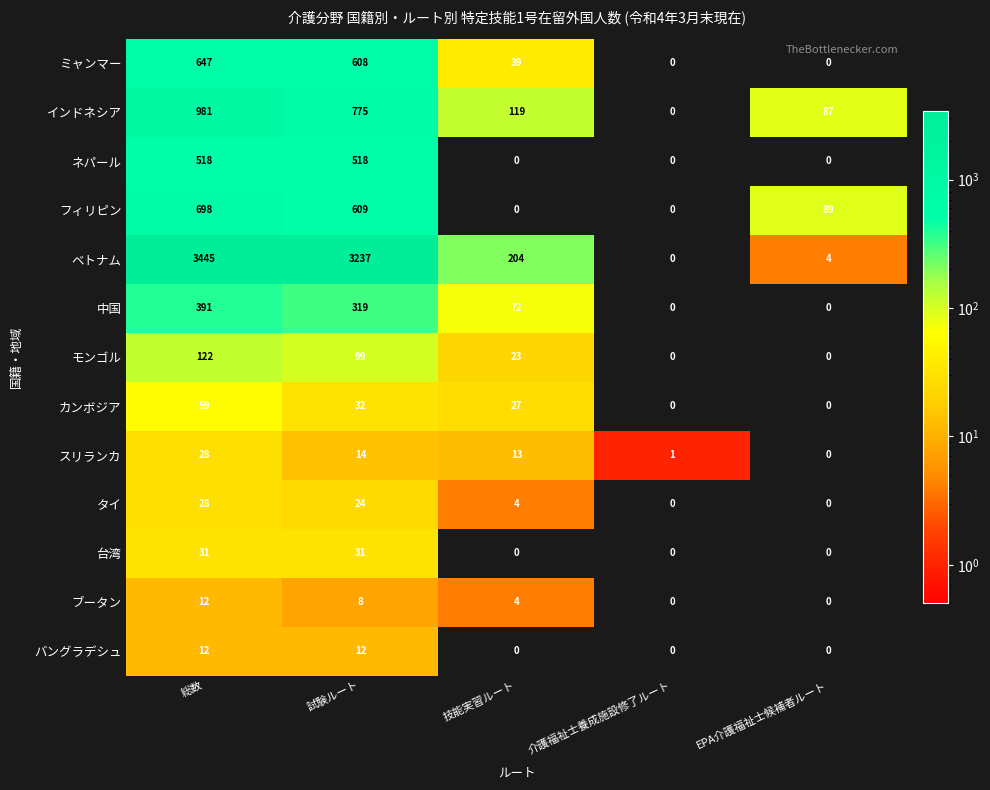

How many categories are shown in the chart?

5